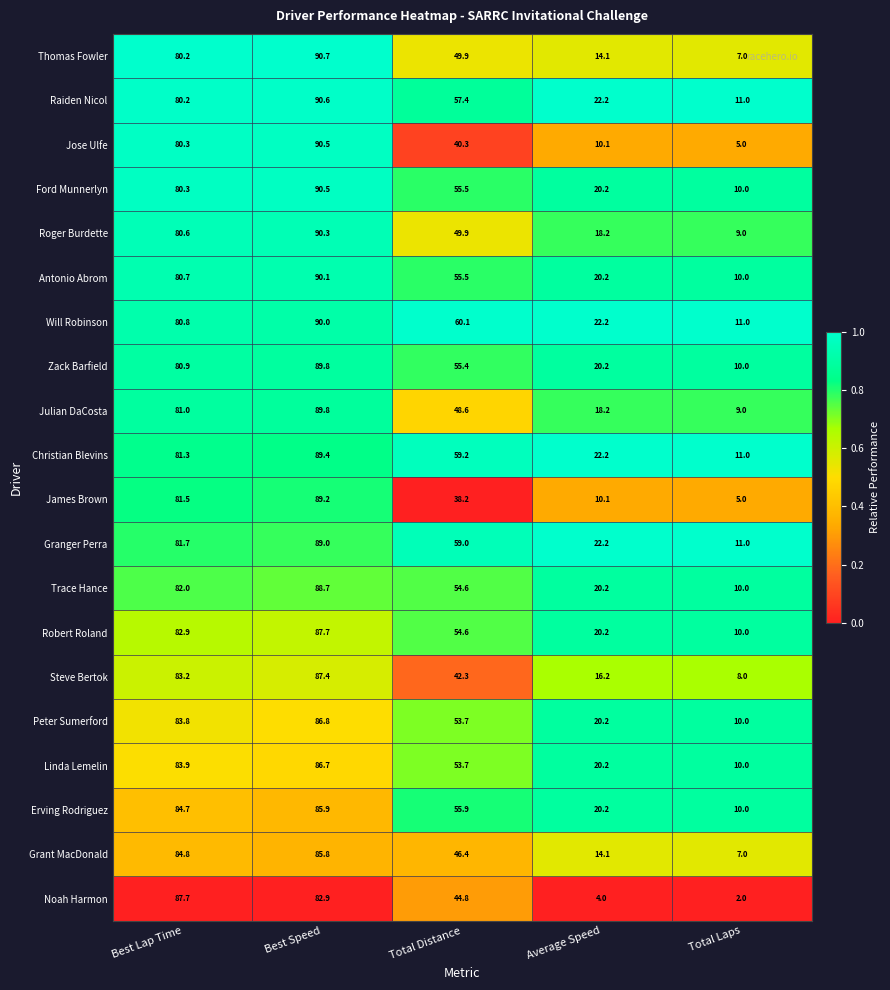

What is the approximate value of Linda Lemelin at Average Speed?

20.2